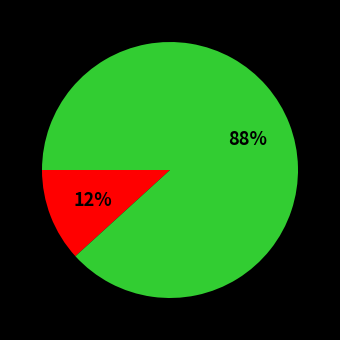

Is there any slice that represents more than half of the pie?

Yes